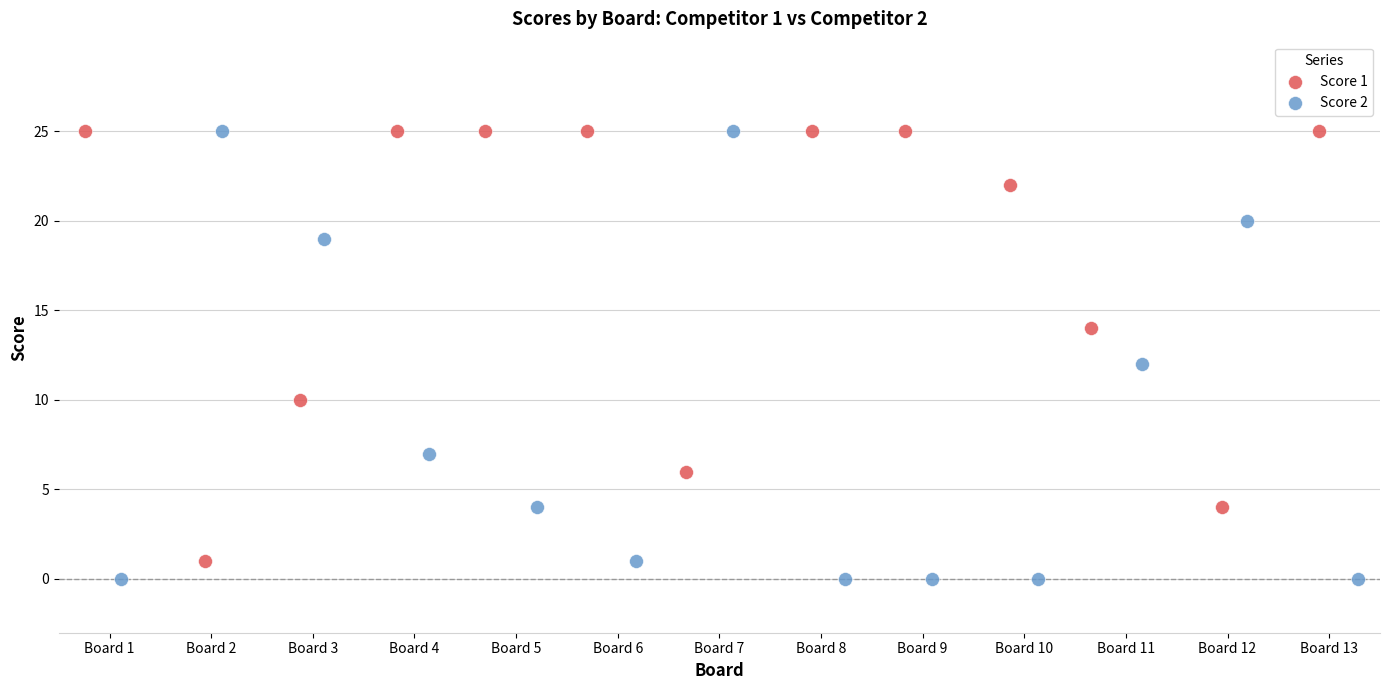

Which series has the largest Y range (max minus min)?

Score 2